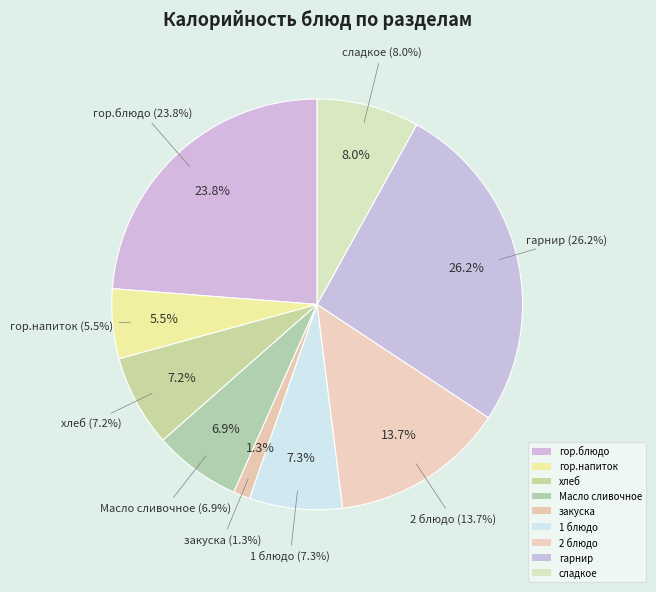

To the nearest percent, what percentage of the pie is гор.блюдо?

24%